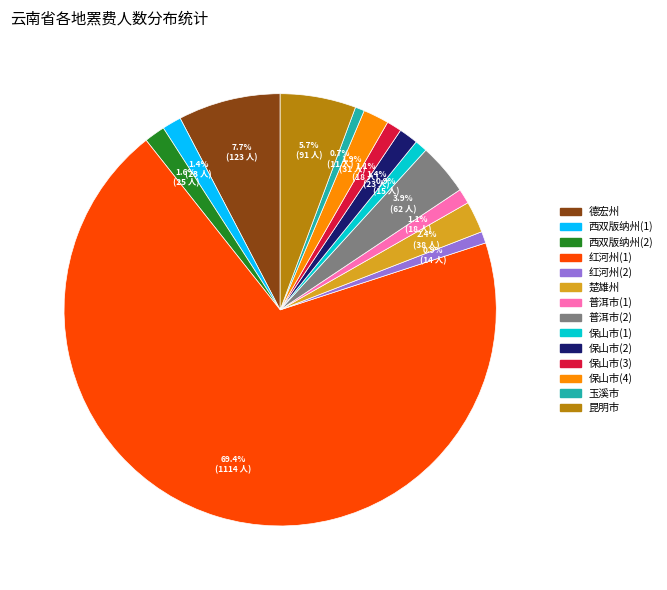

Is there any slice that represents more than half of the pie?

Yes